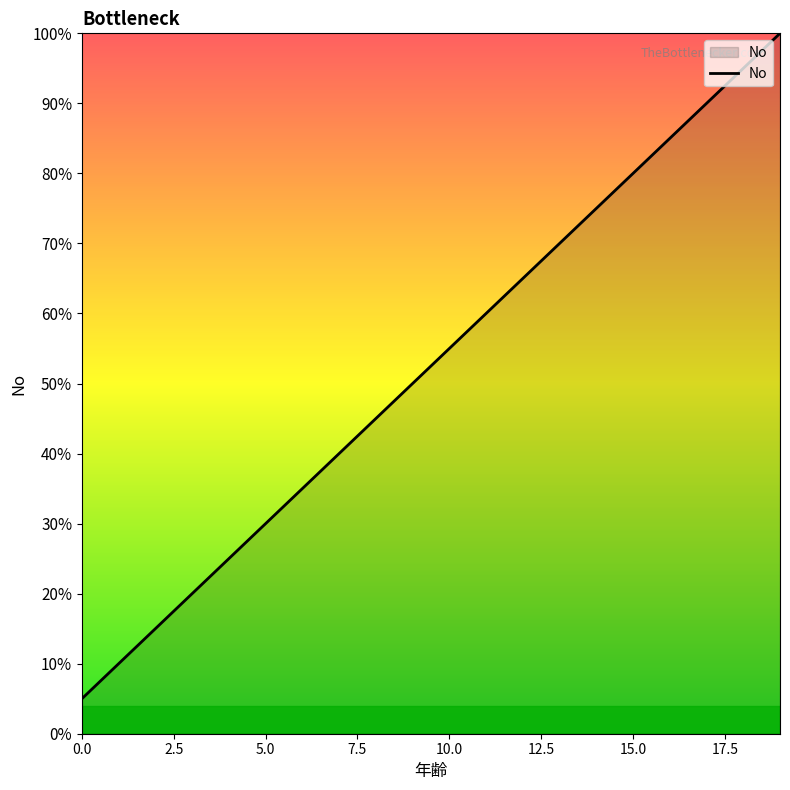

What is the smallest value displayed?

5.0